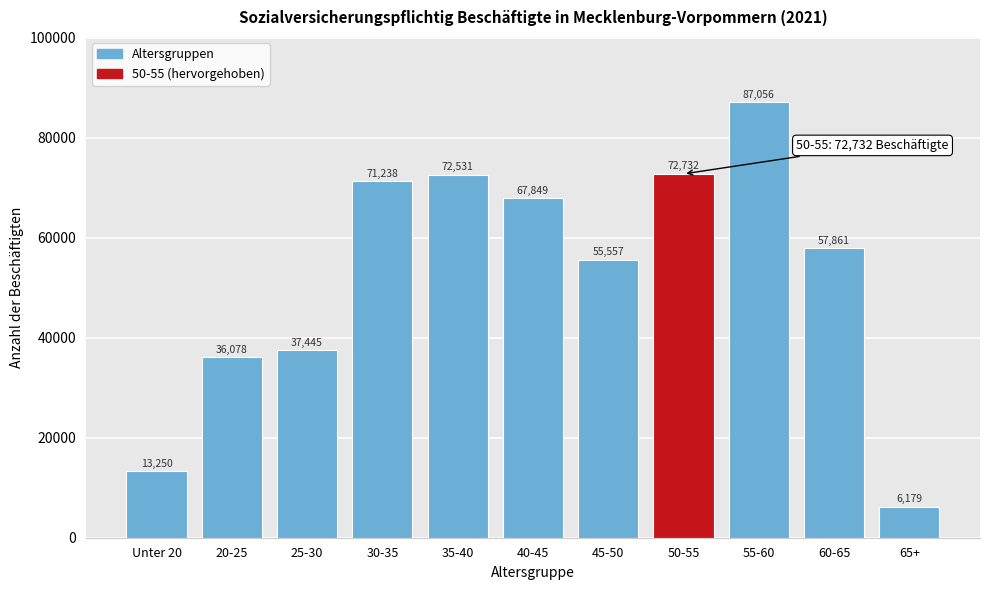

Reading left to right, transcribe all the data shown in this chart.

Unter 20=13250	20-25=36078	25-30=37445	30-35=71238	35-40=72531	40-45=67849	45-50=55557	50-55=72732	55-60=87056	60-65=57861	65+=6179